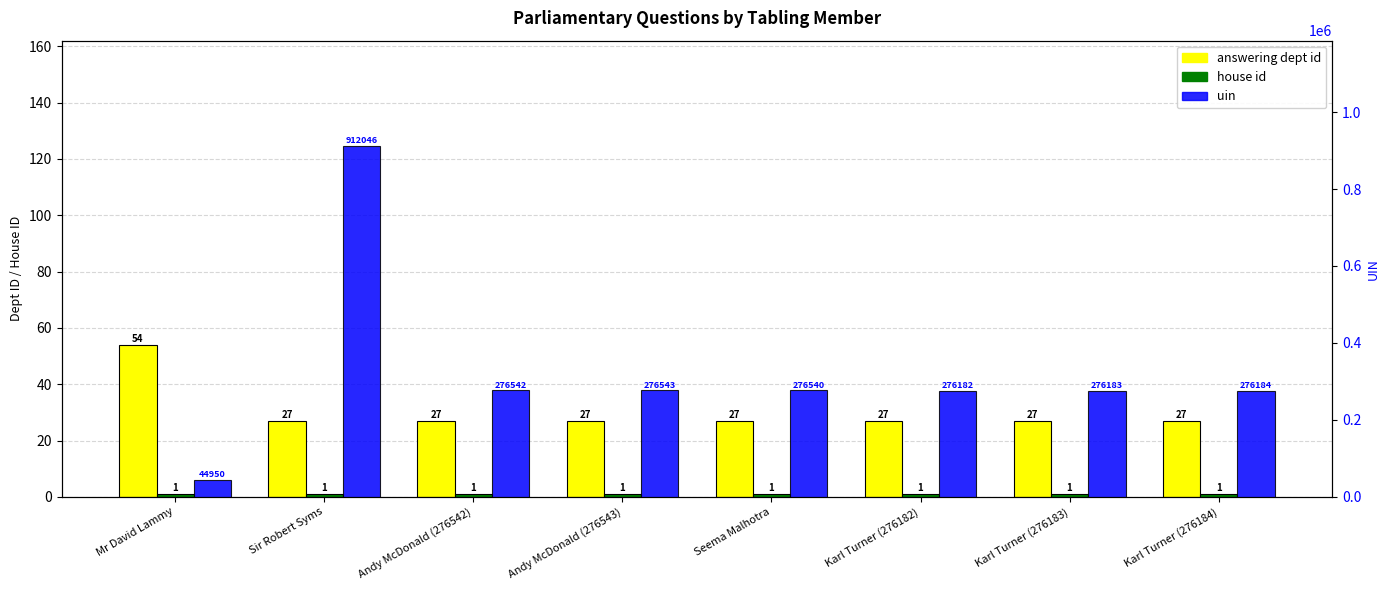

True or false: house id has a value of 1 at Karl Turner (276184).

True